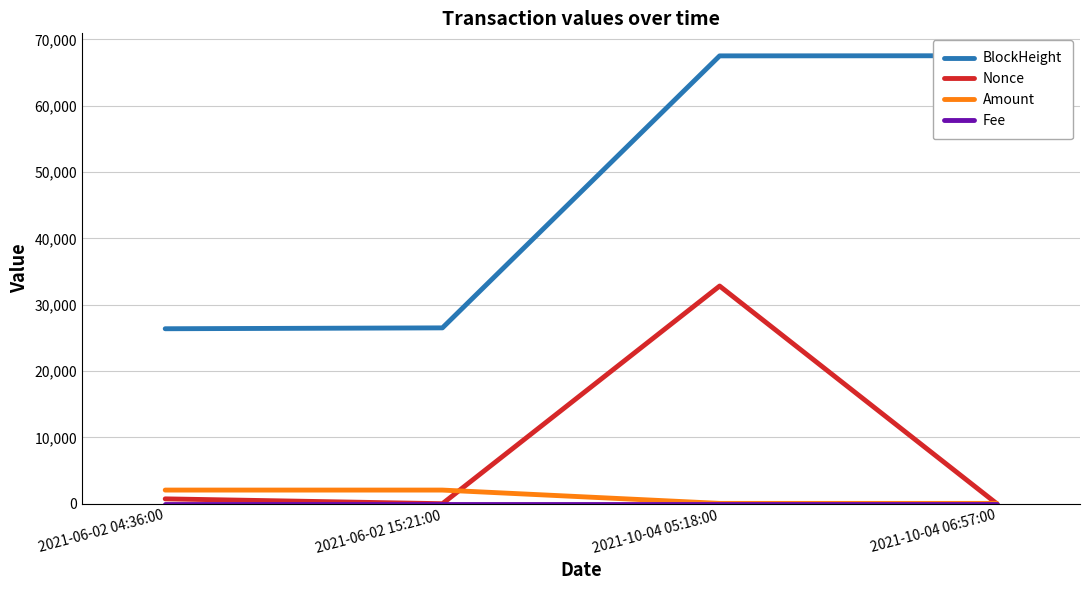

Rank the series by their maximum value, from lowest to highest.

Fee, Amount, Nonce, BlockHeight